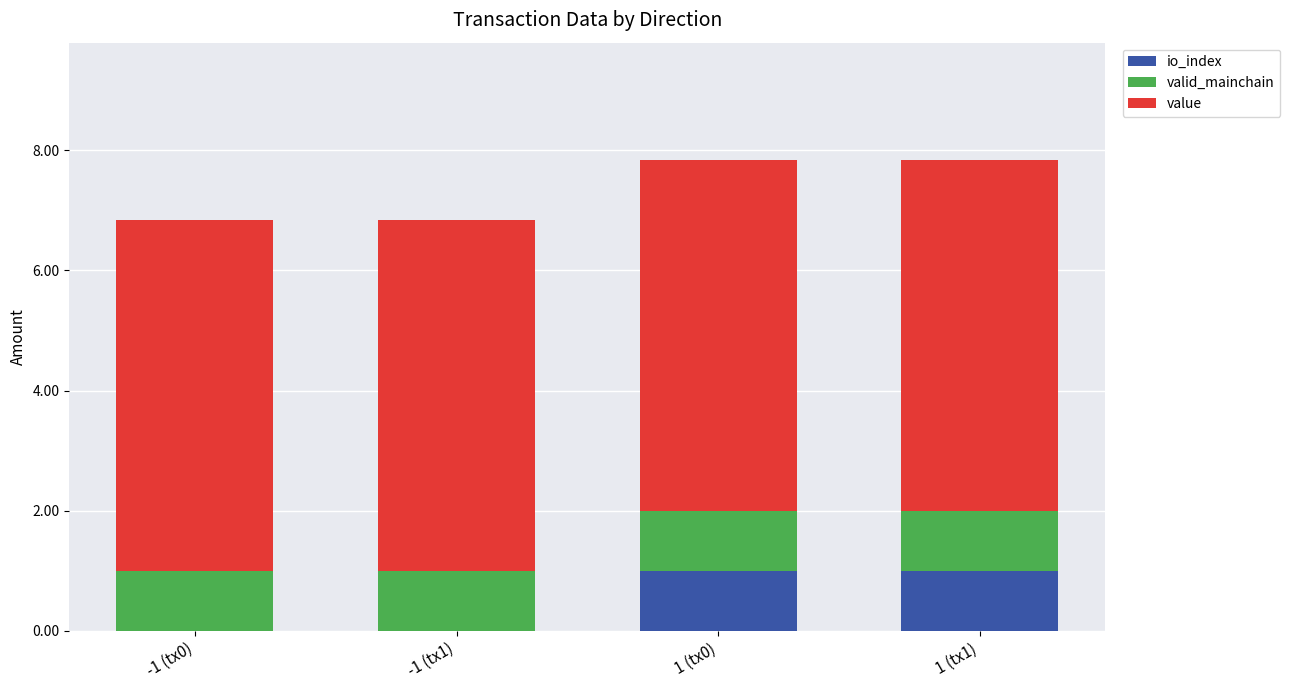

Does the chart contain stacked bars?

Yes